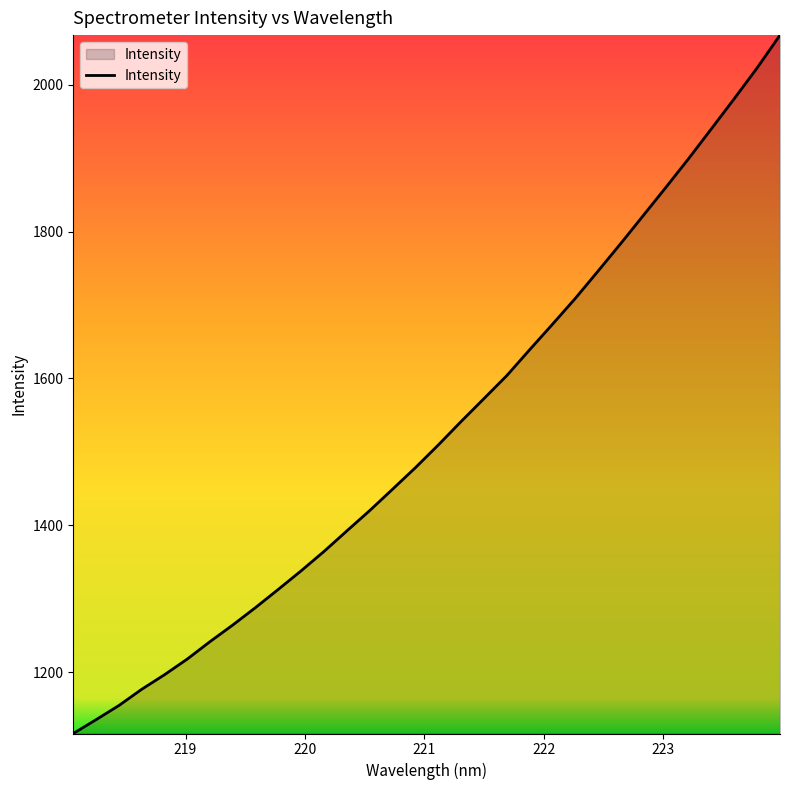

What is the difference between the maximum and minimum values?

950.9